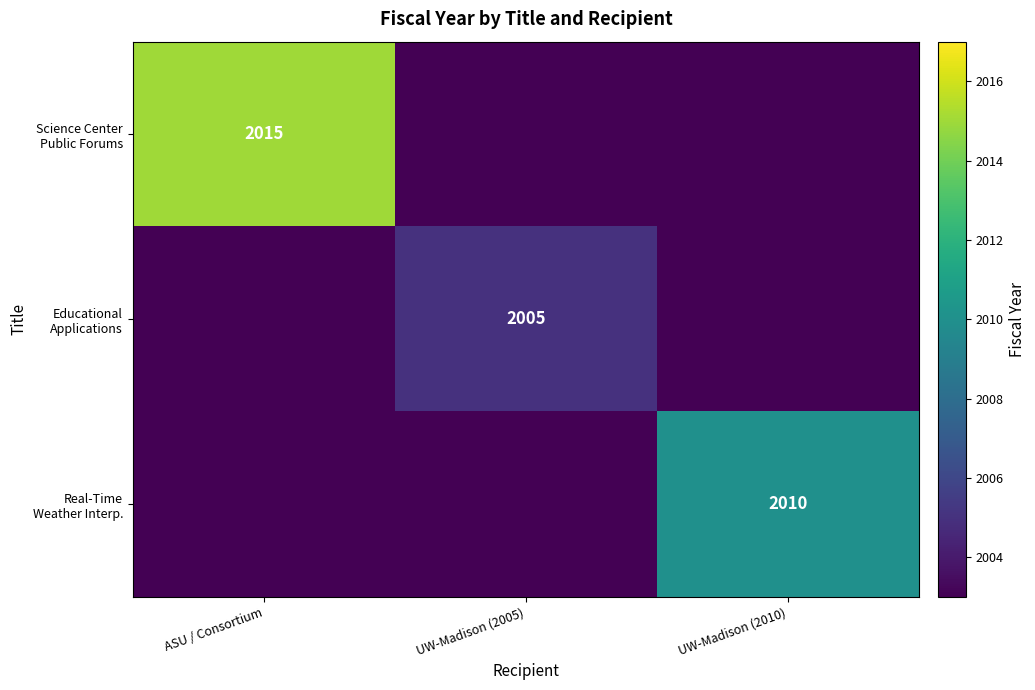

Rank the series by their average value, from highest to lowest.

Science Center Public Forums, Real-Time Weather Interp., Educational Applications